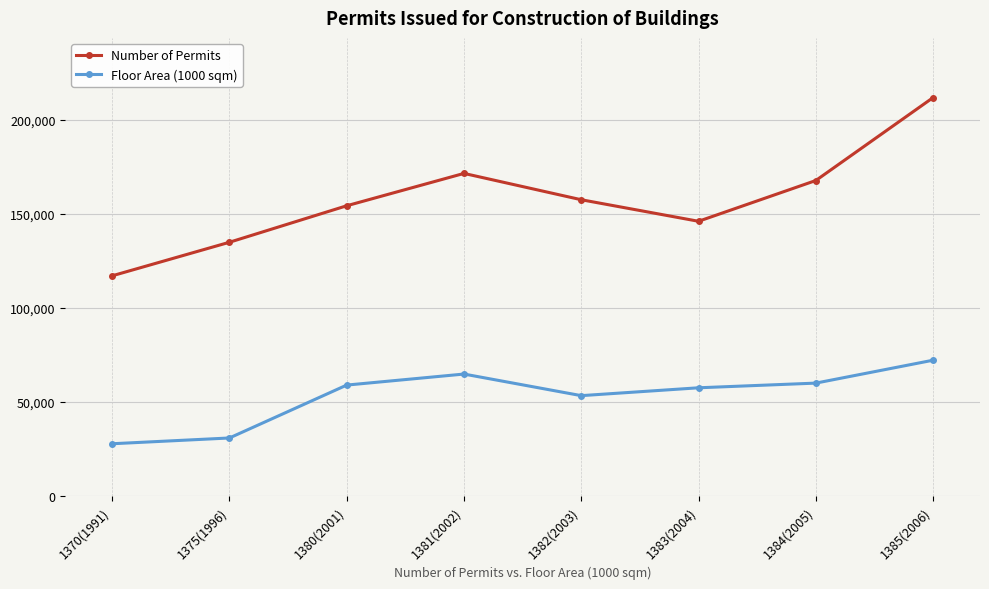

Is this an area chart (filled region under the line)?

No